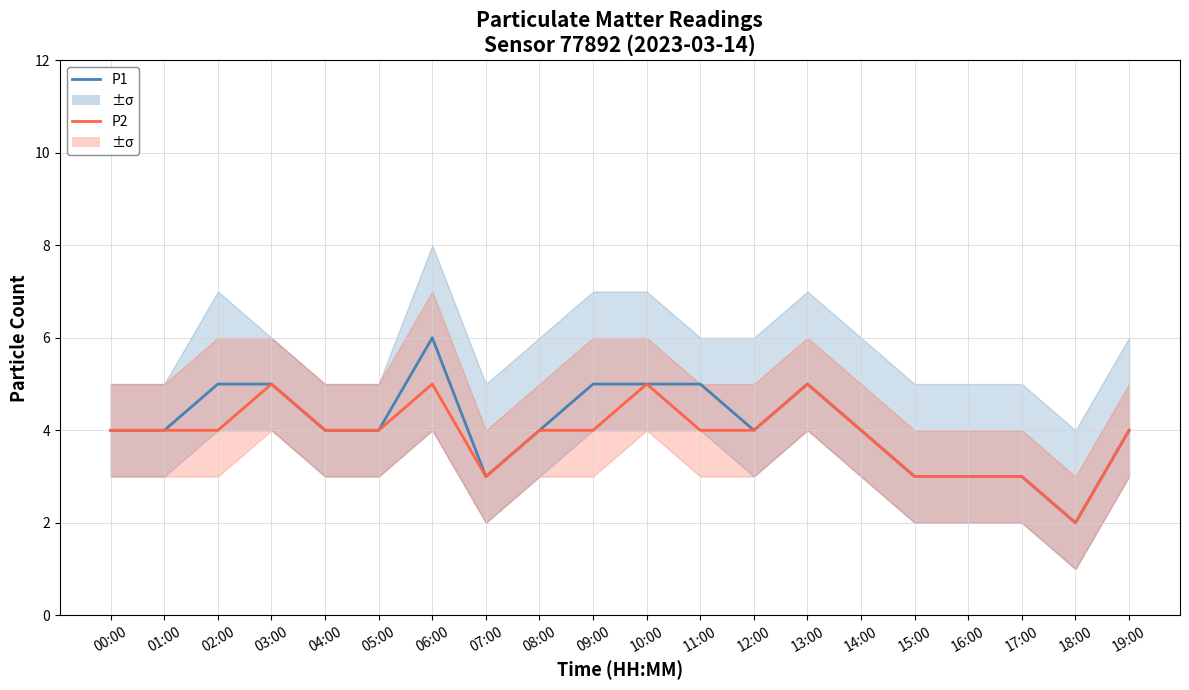

What is the sum of the P2 values at 11:00 and 15:00?

7